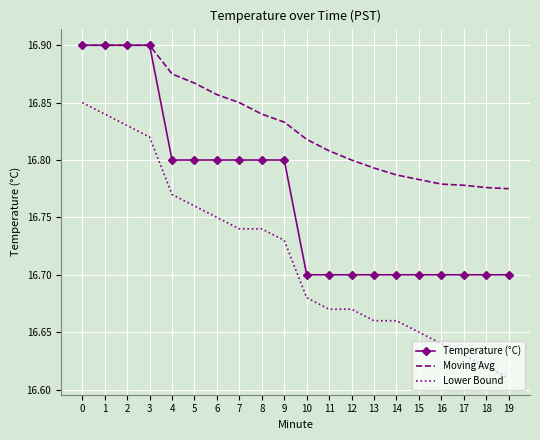

Count the Moving Avg values in the range 16 to 17.

20